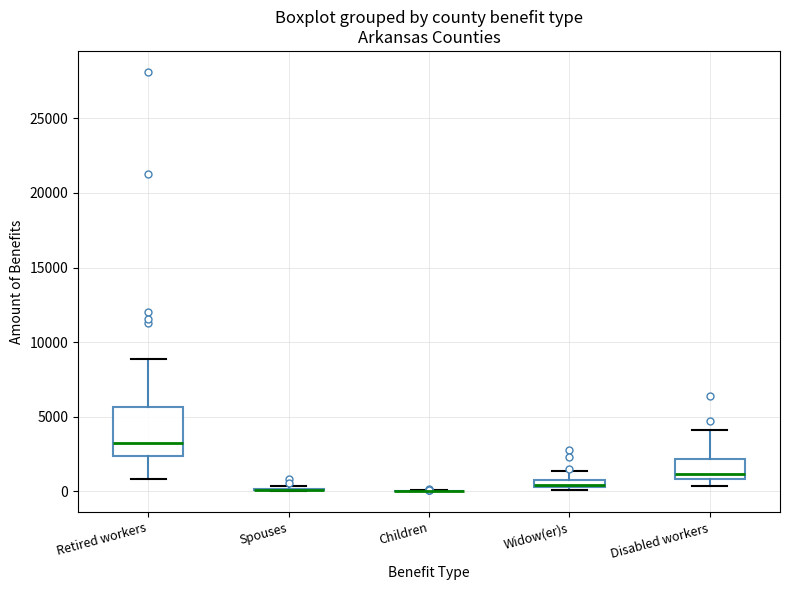

Comparing the boxes themselves (not the whiskers), which one is the tallest?

Retired workers